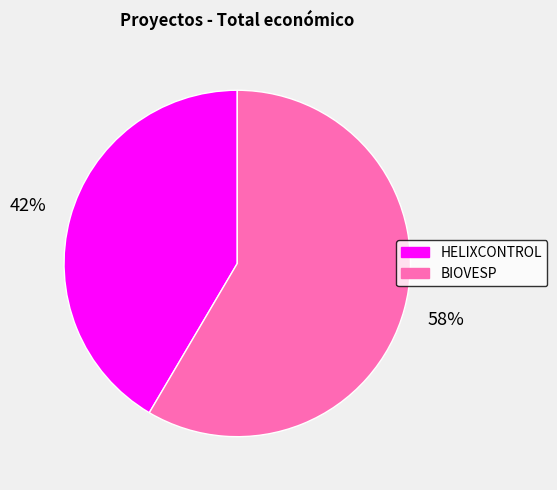

Do BIOVESP and HELIXCONTROL together represent more than half of the pie?

Yes